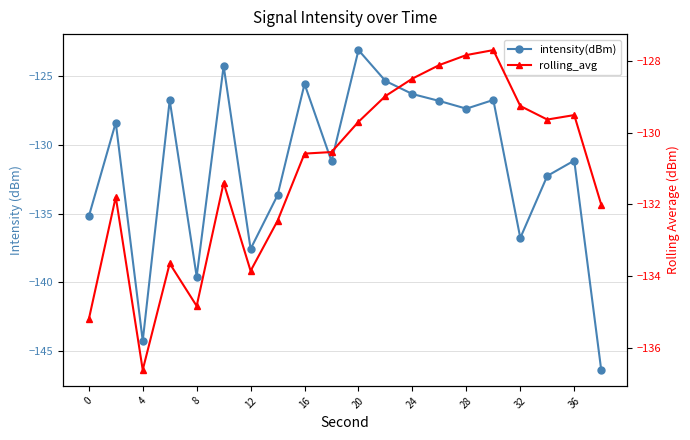

What is the sum of all intensity(dBm) values?

-2628.6